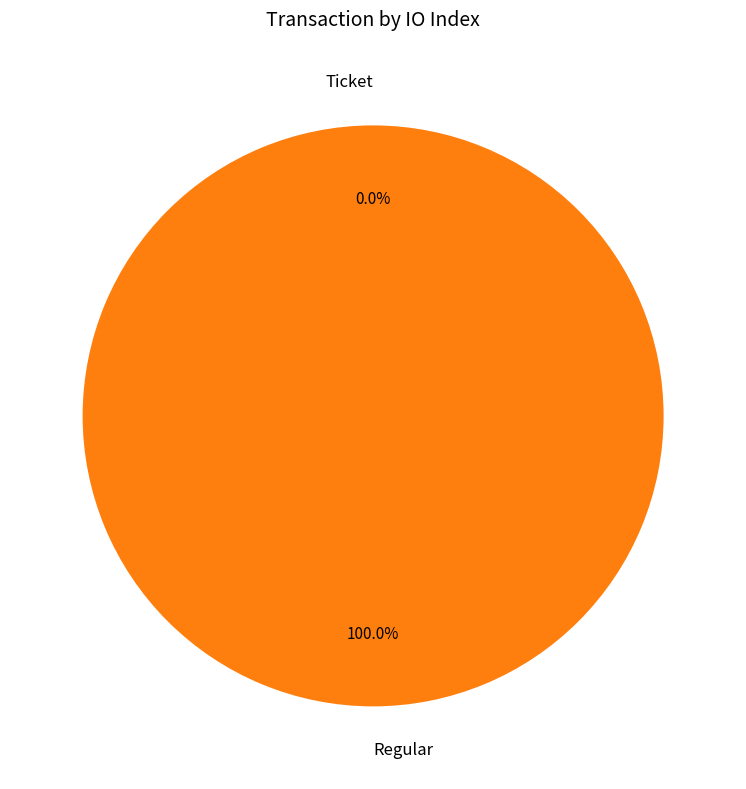

Does Regular account for over 50% of the chart?

Yes